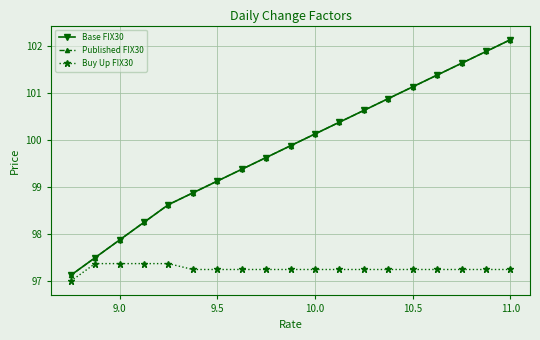

Is this an area chart (filled region under the line)?

No